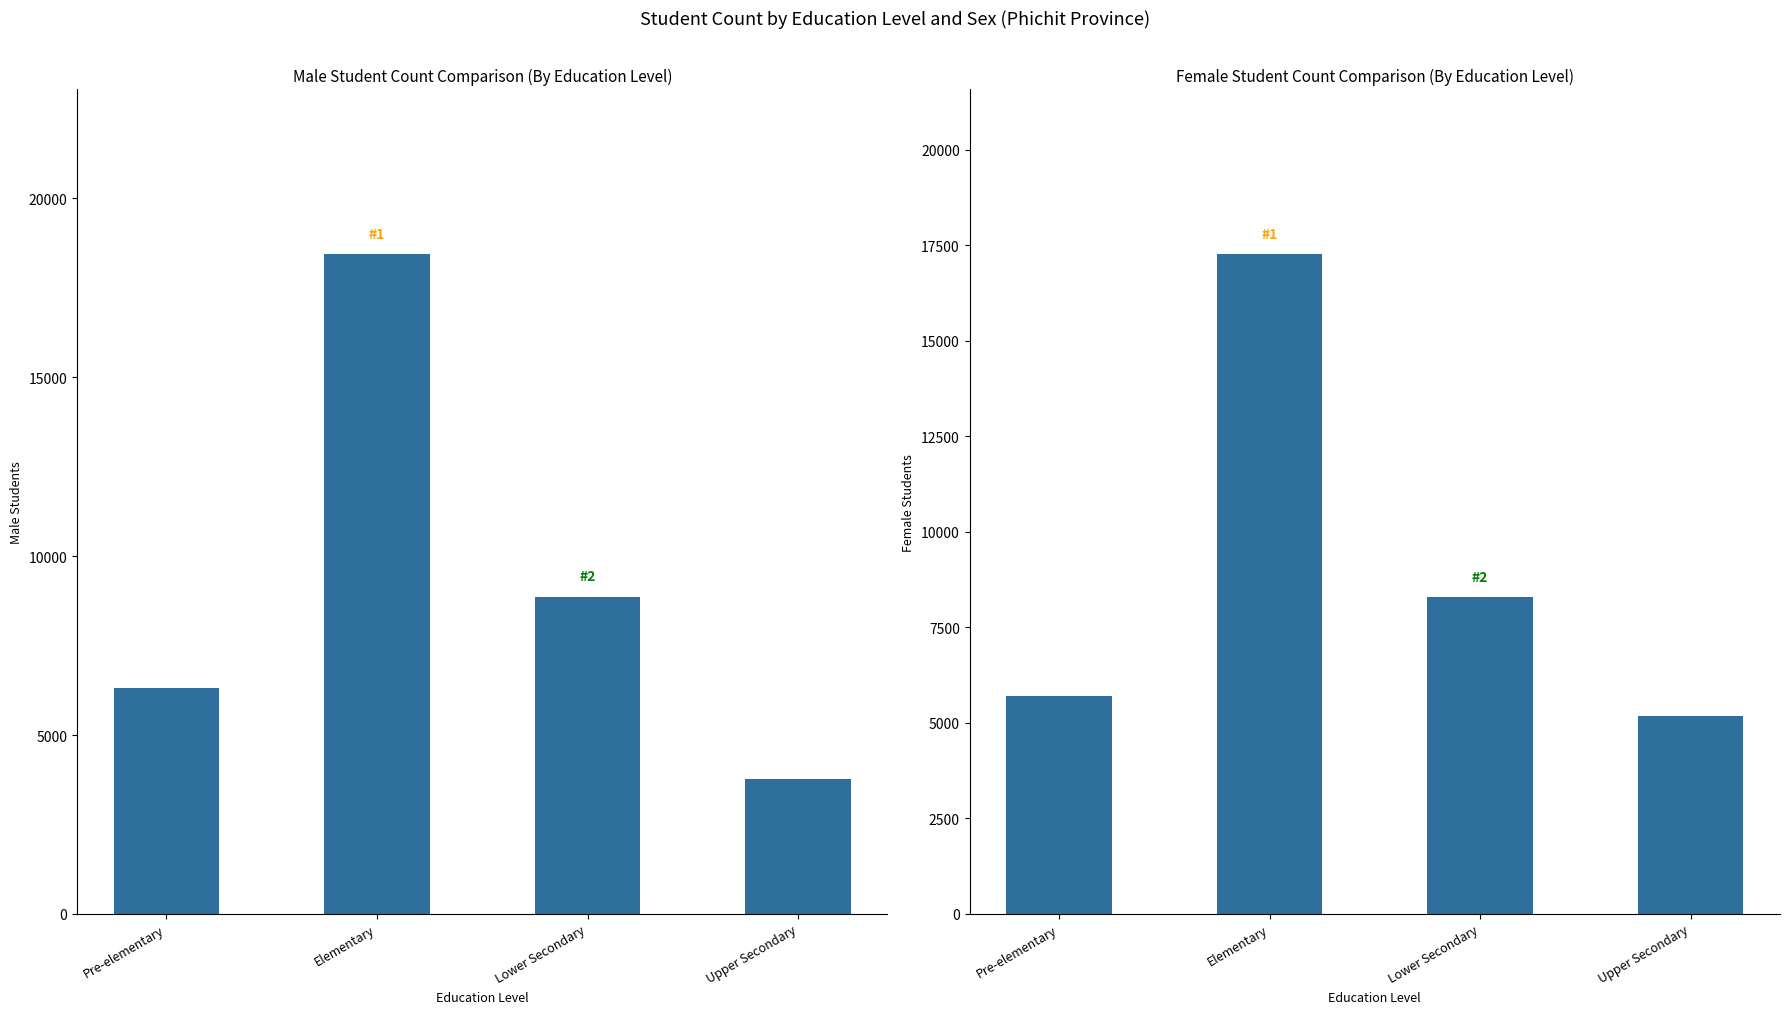

Reading left to right, what are all the values shown in this chart?

Male: 6309	18434	8865	3770
Female: 5708	17269	8293	5189